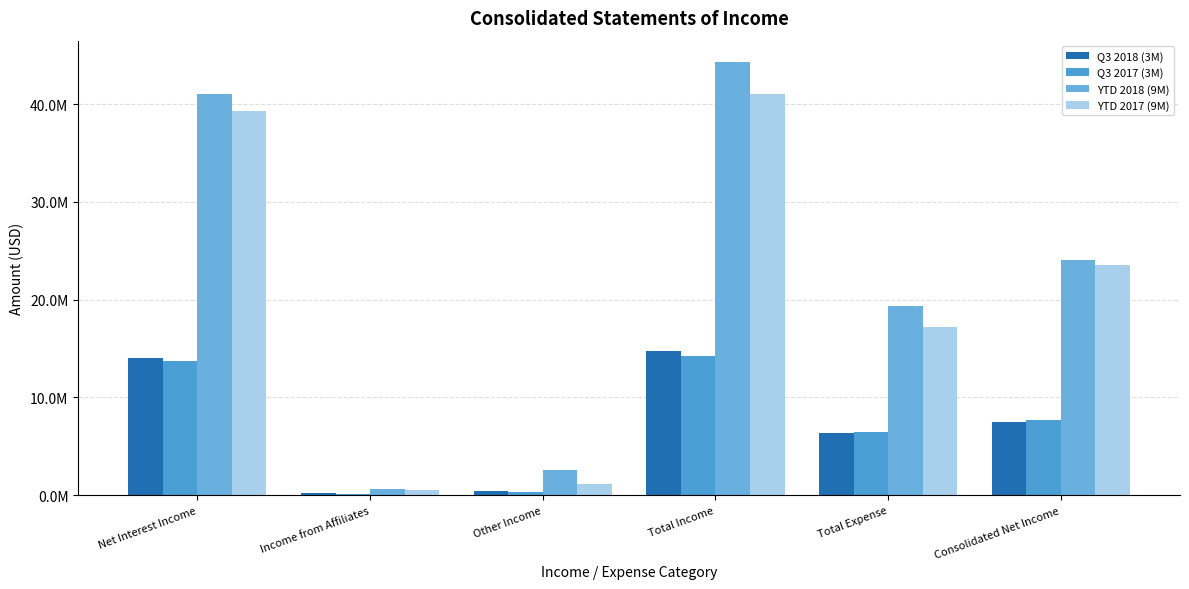

Count the number of categories in the chart.

6